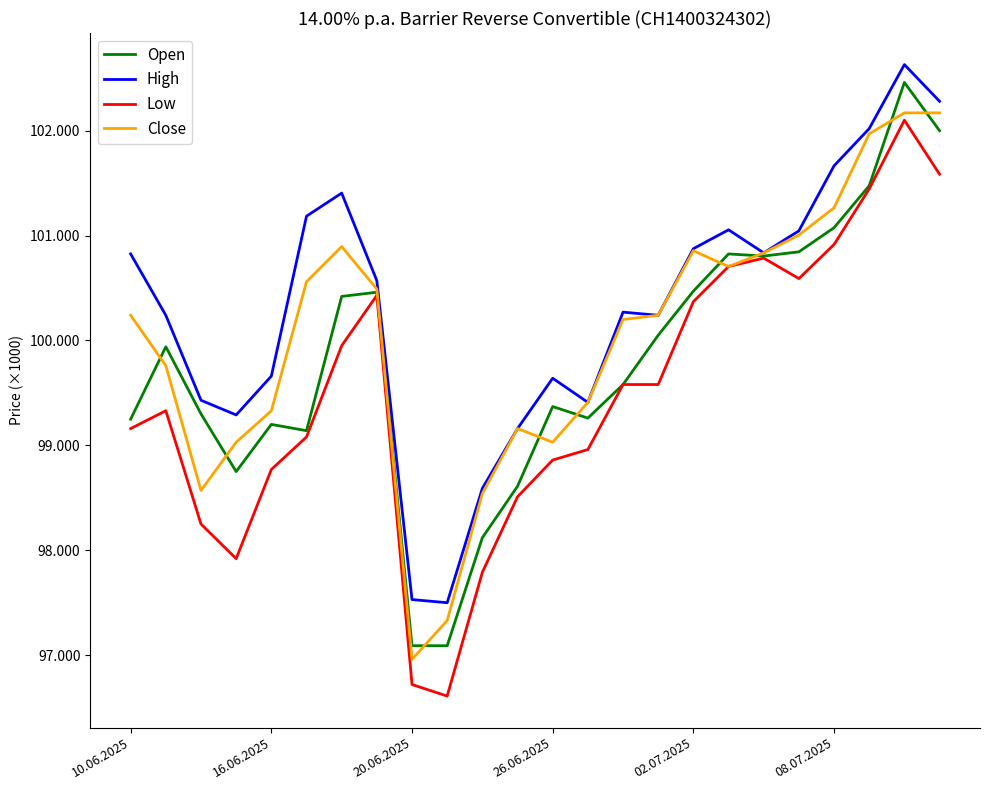

What is the difference between the second highest and minimum values in the Open series?

4910